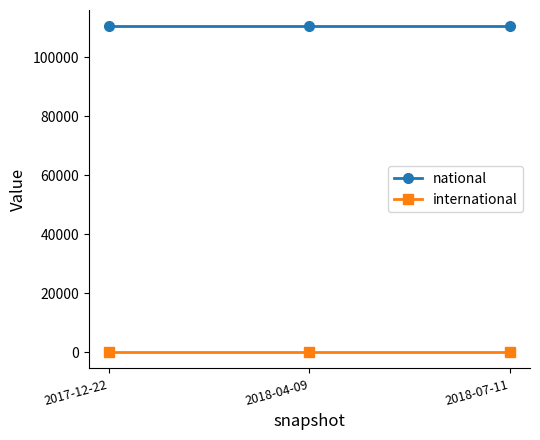

List the series in order of their peak value, lowest first.

international, national